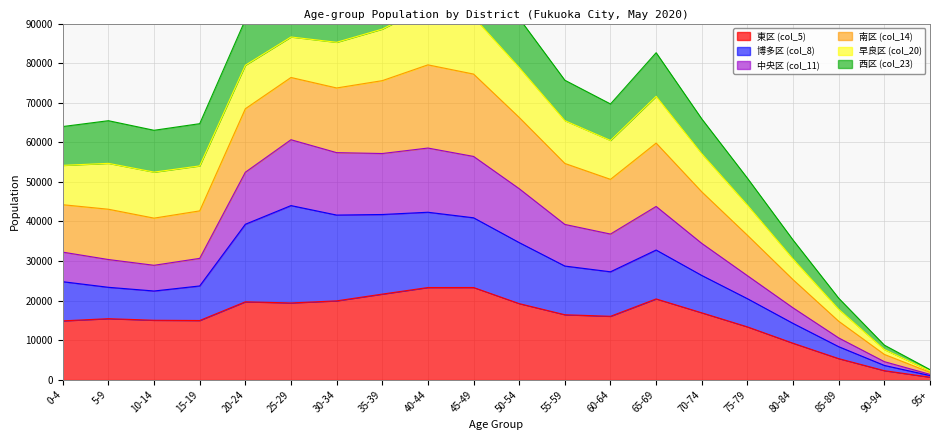

At how many categories does at least one series exceed 84136?

7